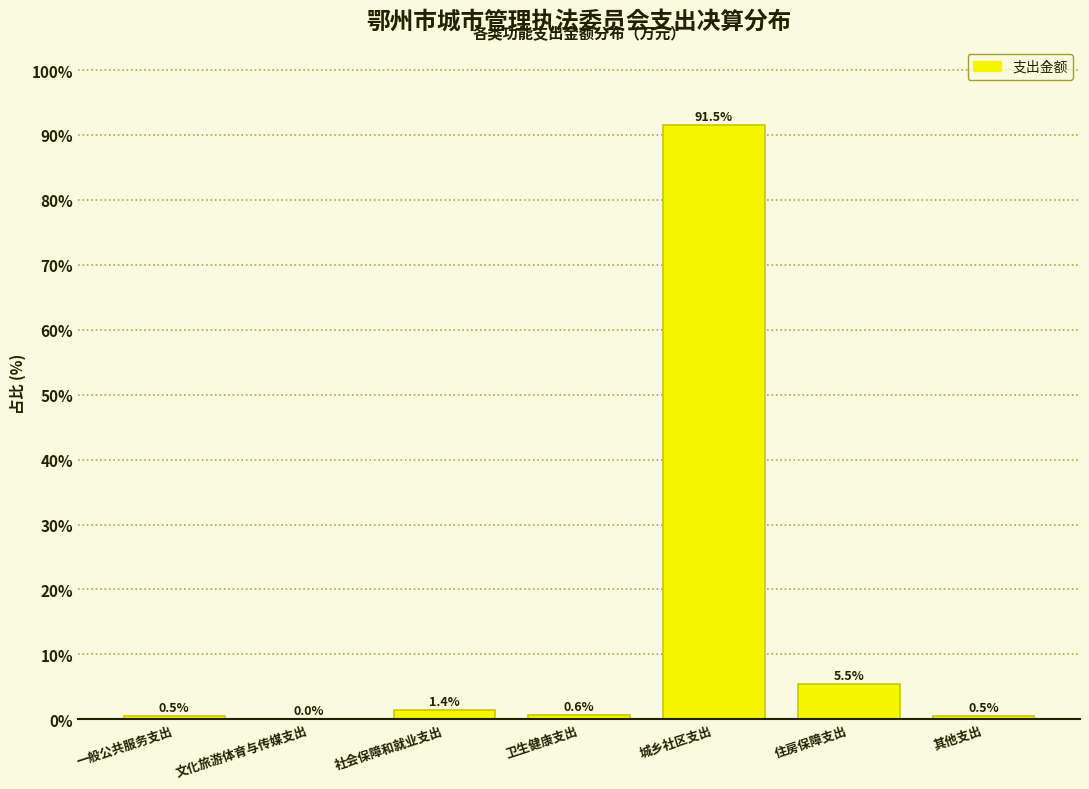

Which has a higher value, 住房保障支出 or 其他支出?

住房保障支出